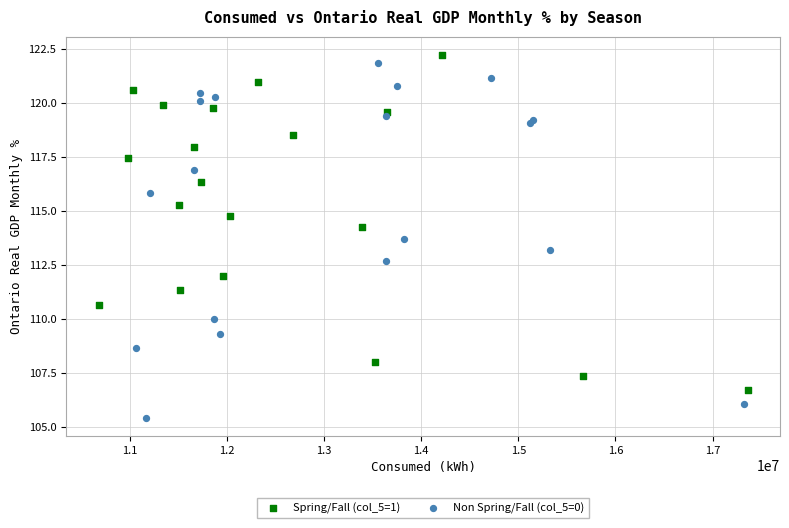

Which series reaches the minimum Y coordinate?

Non Spring/Fall (col_5=0)